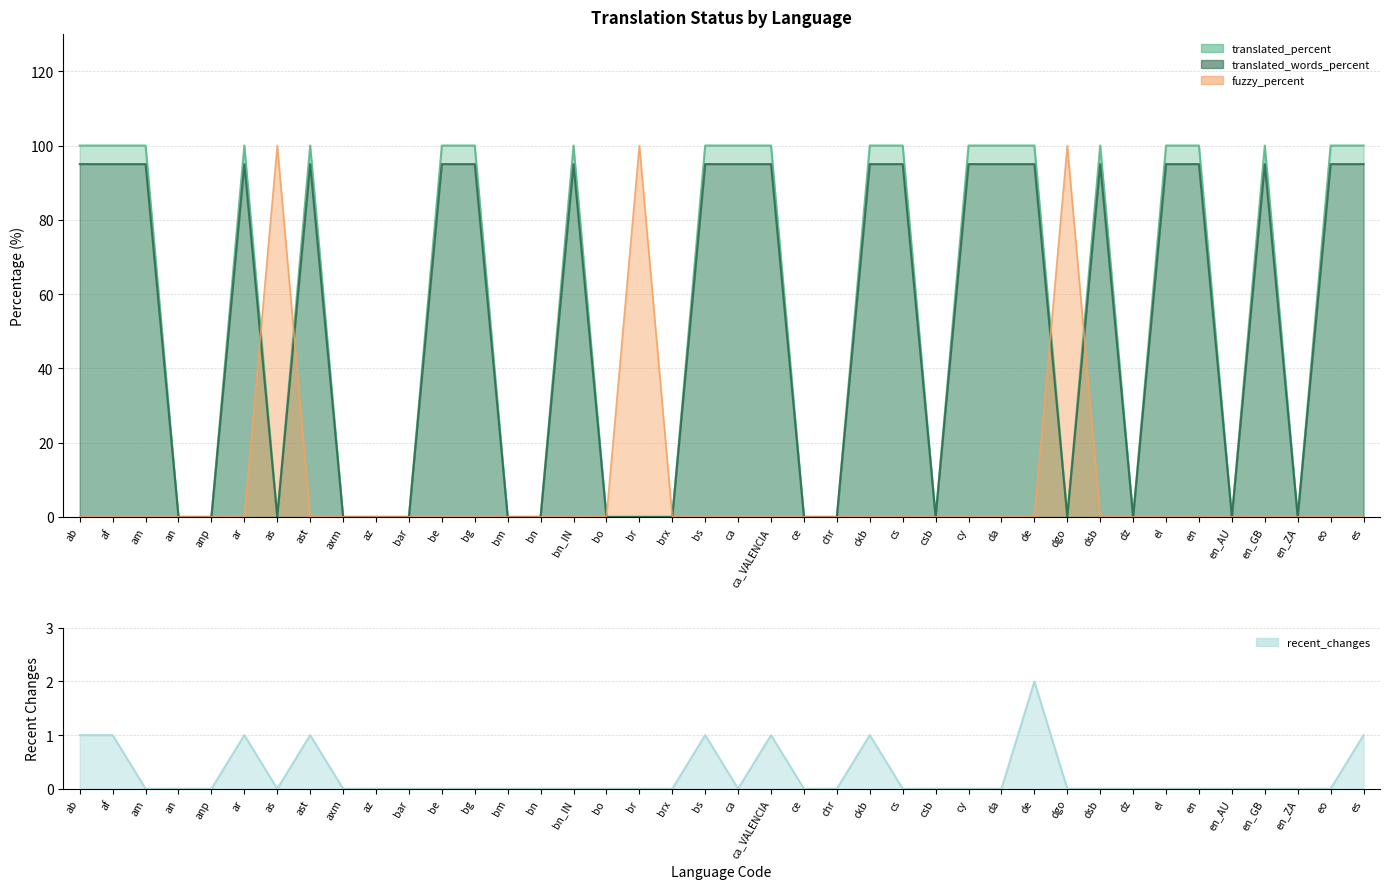

What is the difference between the translated_words_percent values at dgo and el?

95